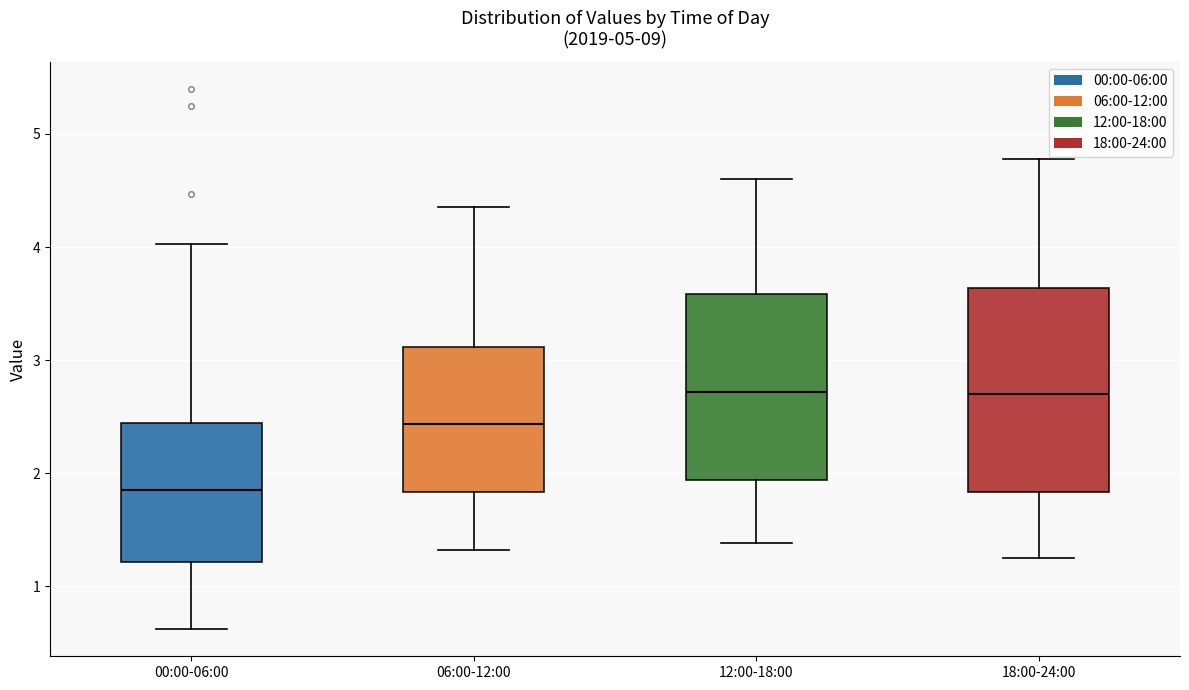

Reading left to right, read every box against the y-axis: the position of its median line, the range the box covers, and the ends of its whiskers. The values are not printed on the chart, so give them approximately, as read against the axis.

00:00-06:00: median 1.9, box 1.2 to 2.4, whiskers 0.6 to 4.0
06:00-12:00: median 2.4, box 1.8 to 3.1, whiskers 1.3 to 4.4
12:00-18:00: median 2.7, box 1.9 to 3.6, whiskers 1.4 to 4.6
18:00-24:00: median 2.7, box 1.8 to 3.6, whiskers 1.3 to 4.8